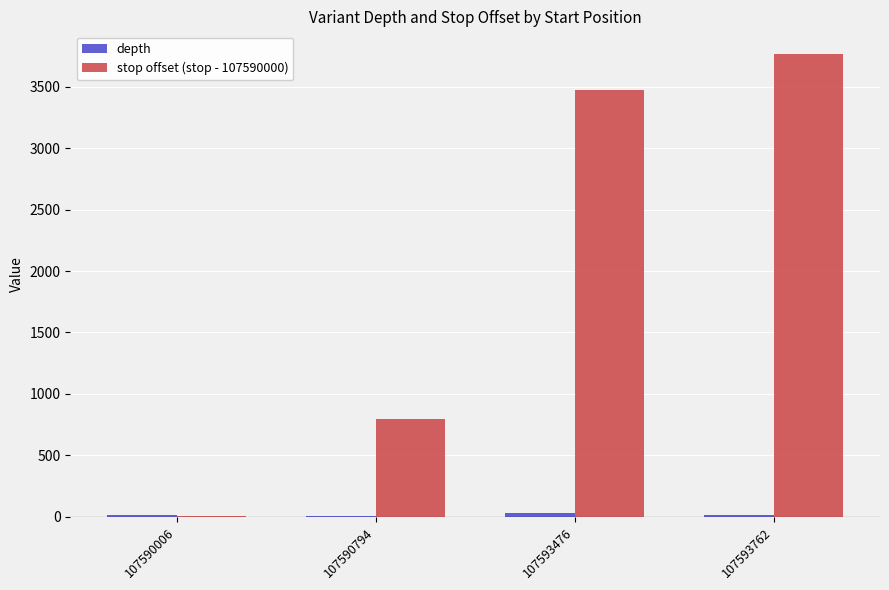

Which category has the highest value across all series?

107593762